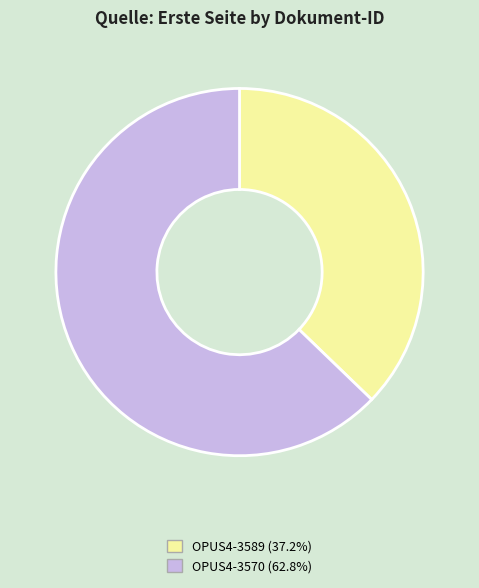

What is the largest slice in the pie chart?

OPUS4-3570